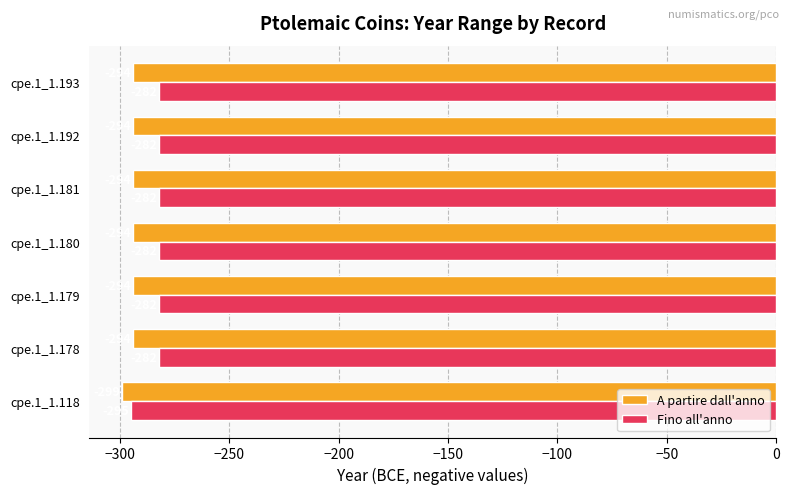

What is the total value across all series at cpe.1_1.180?

-576